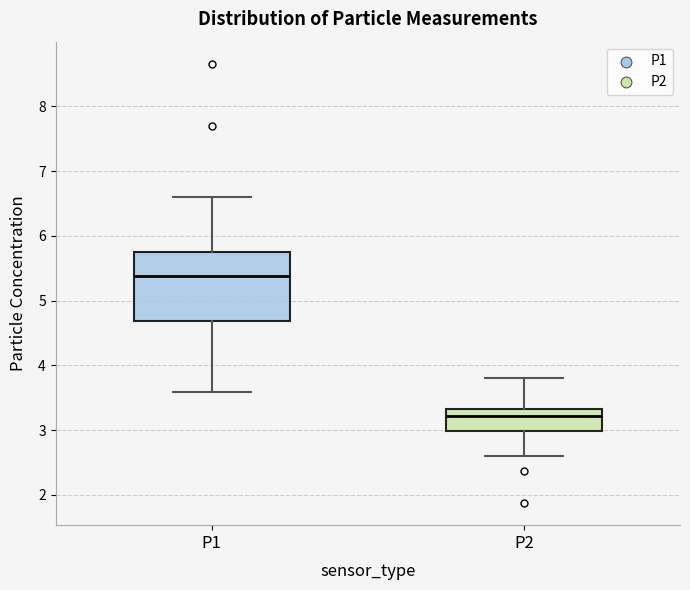

Comparing the boxes themselves (not the whiskers), which one is the tallest?

P1